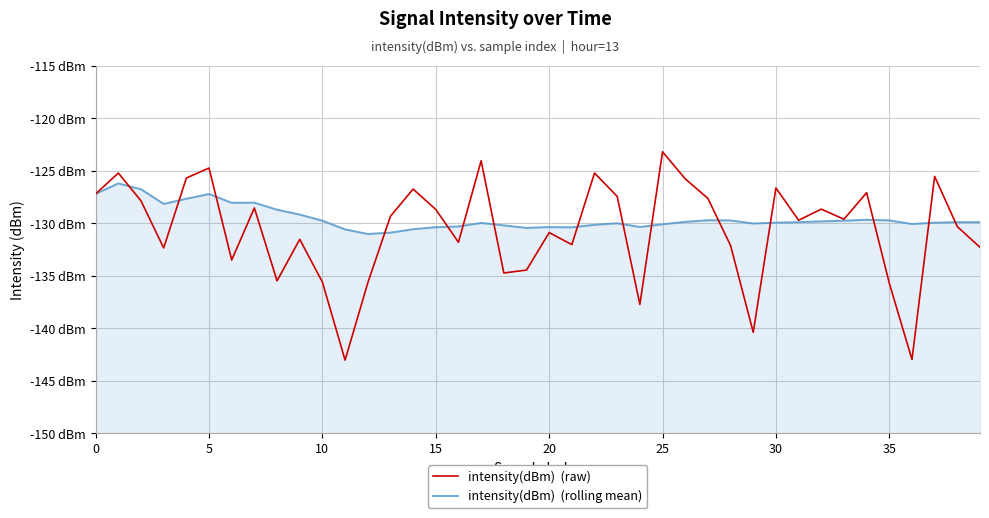

How many lines are shown in the chart?

2